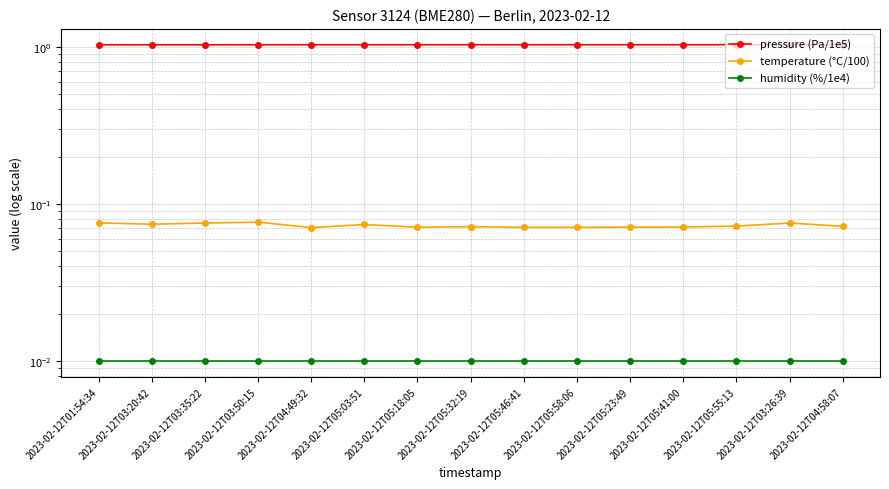

What is the sum of all temperature (°C/100) values?

1.1